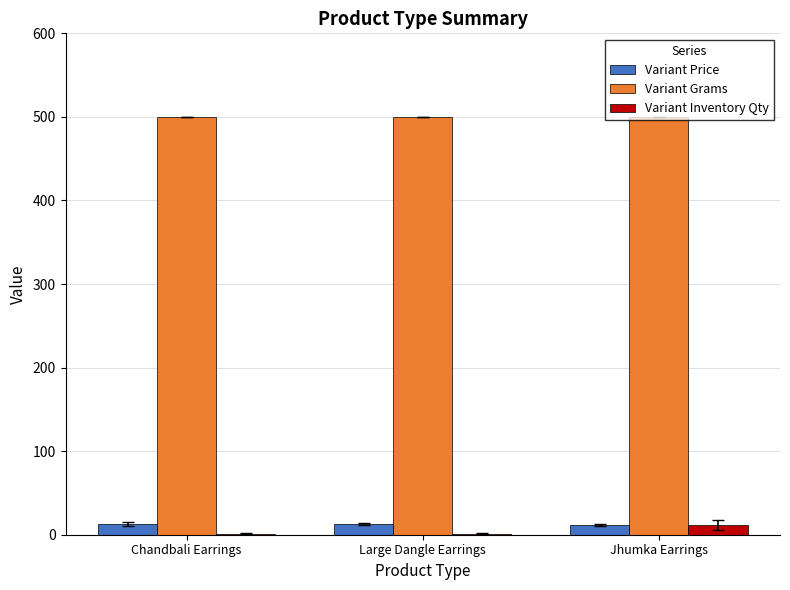

What is the maximum value for Variant Inventory Qty?

12